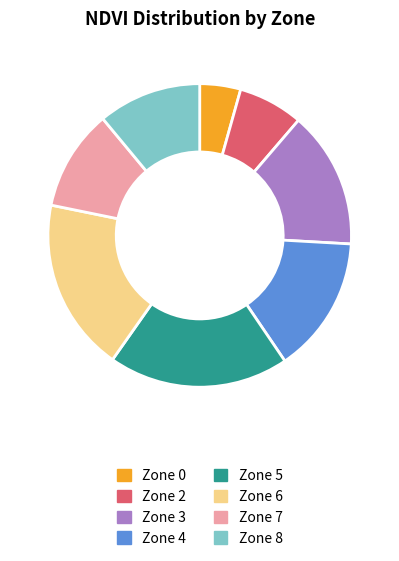

True or false: Zone 4 accounts for 22% of the total.

False